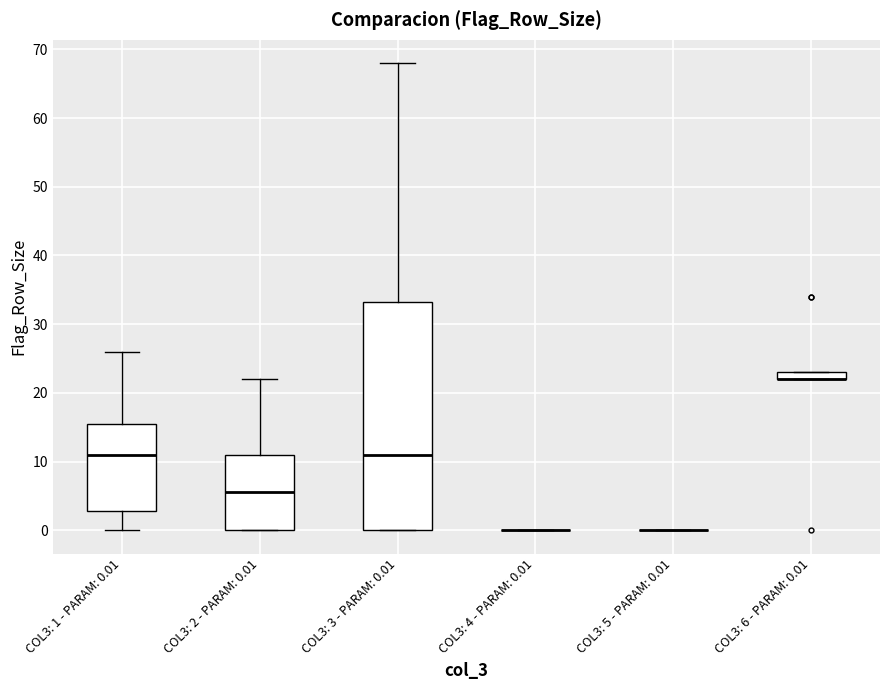

Which box is the tallest, from its lower edge to its upper edge?

COL3: 3 - PARAM: 0.01